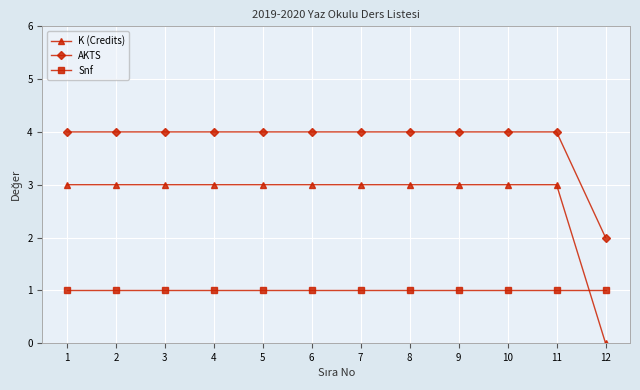

How many K (Credits) values are between 3 and 4?

11